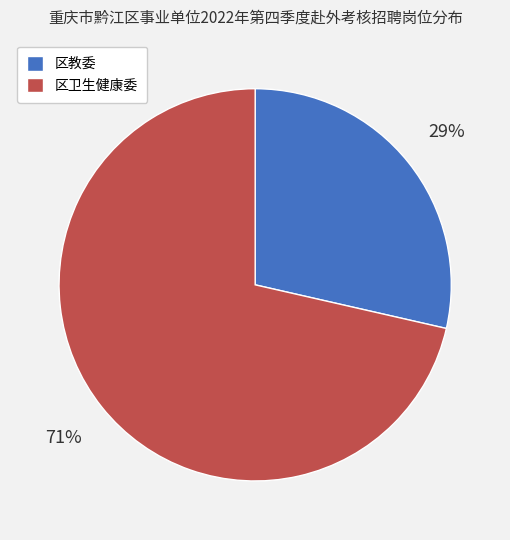

How many segments does this pie chart have?

2